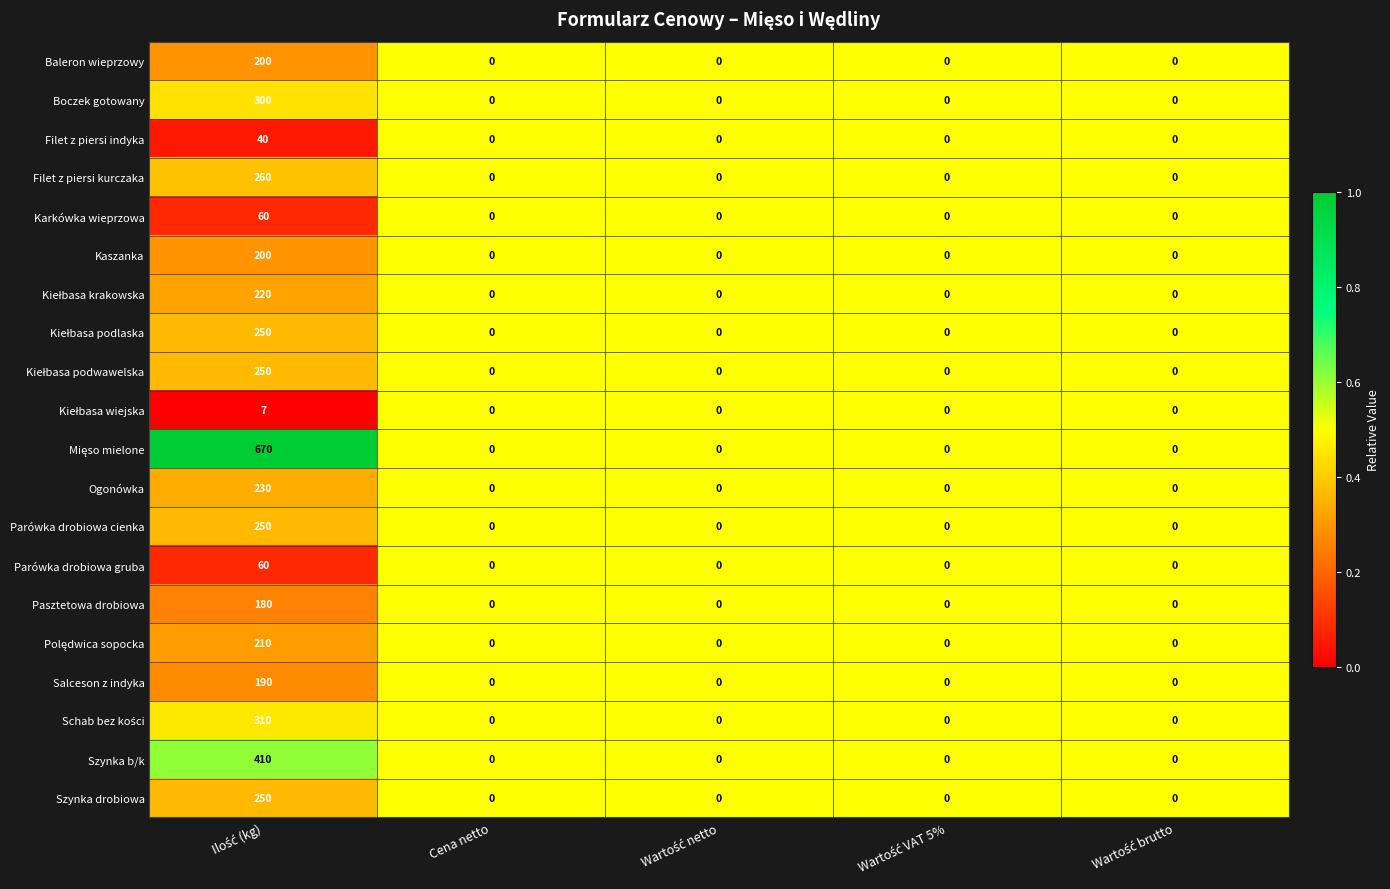

What is the sum of all Szynka b/k values?

410